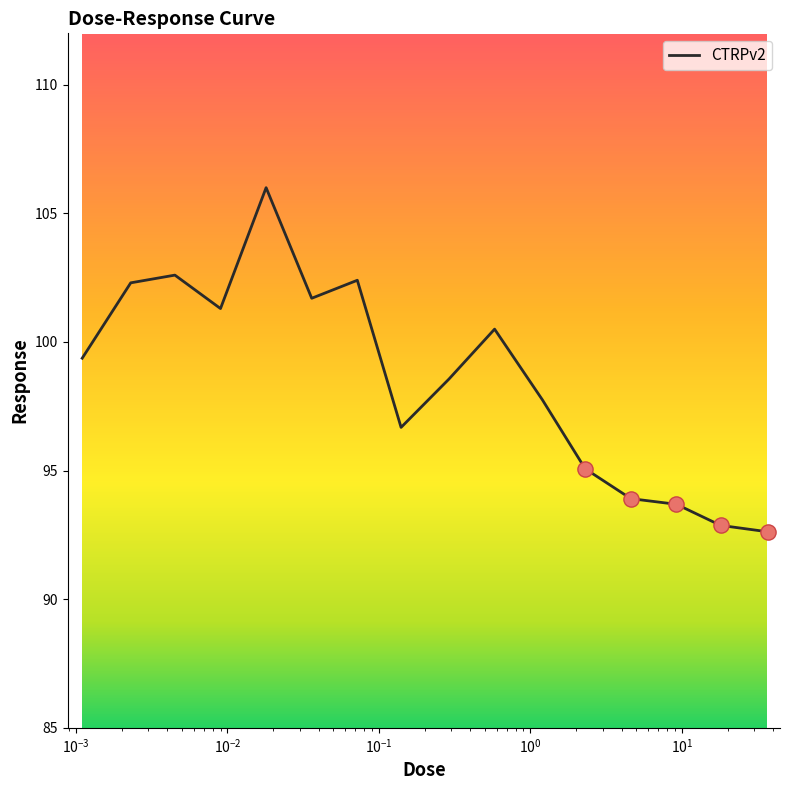

What is the greatest value displayed?

106.0